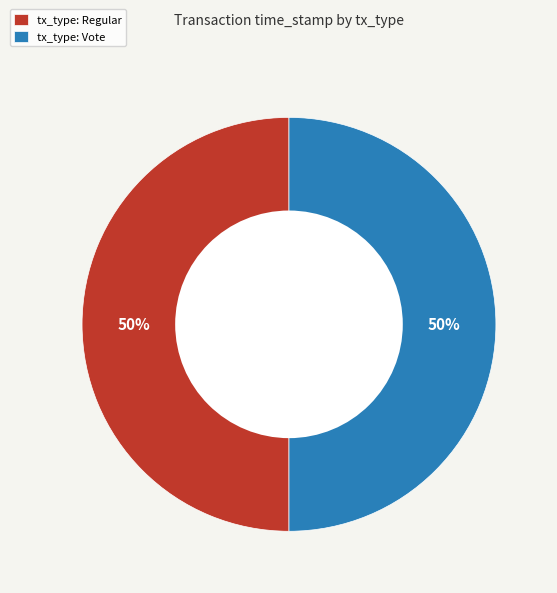

How many slices are in this pie chart?

2